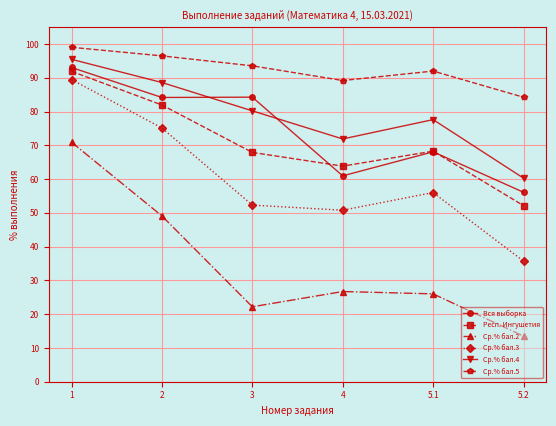

How many data points in Ср.% бал.4 are less than 80?

3